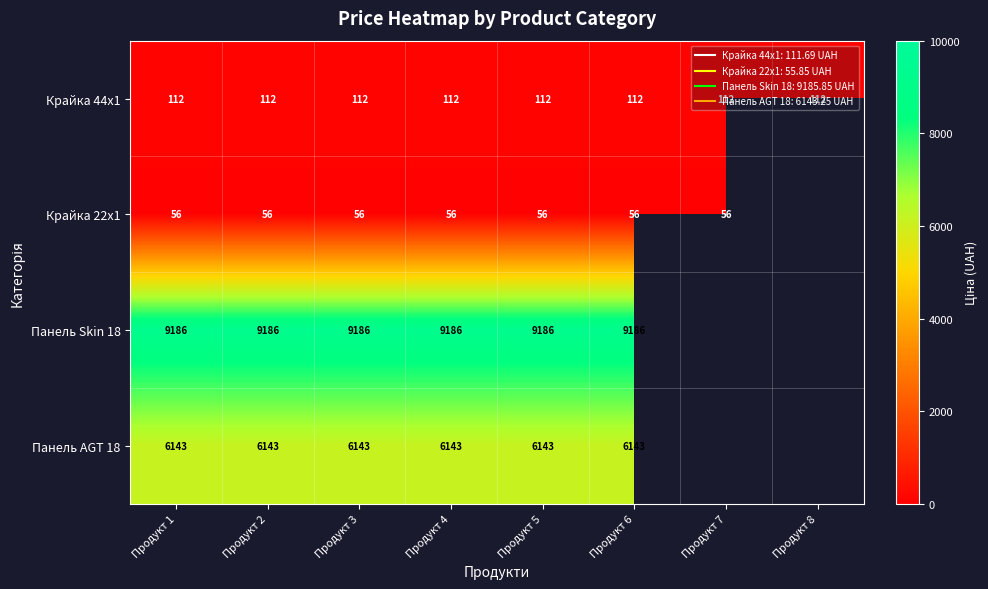

What is the maximum value shown in the chart?

9185.9